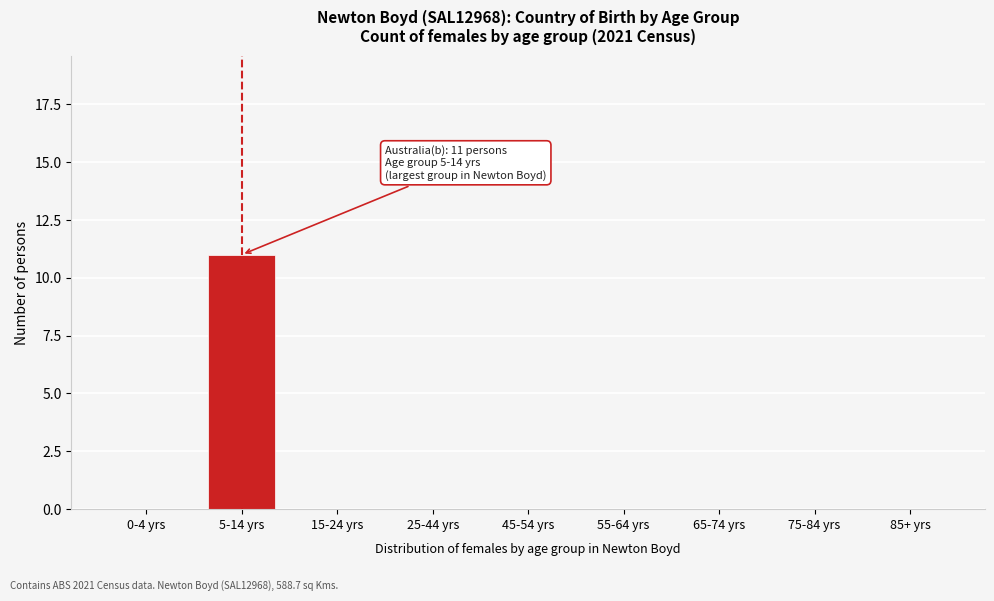

Reading left to right, what are all the values shown in this chart?

0-4 yrs=0	5-14 yrs=11	15-24 yrs=0	25-44 yrs=0	45-54 yrs=0	55-64 yrs=0	65-74 yrs=0	75-84 yrs=0	85+ yrs=0